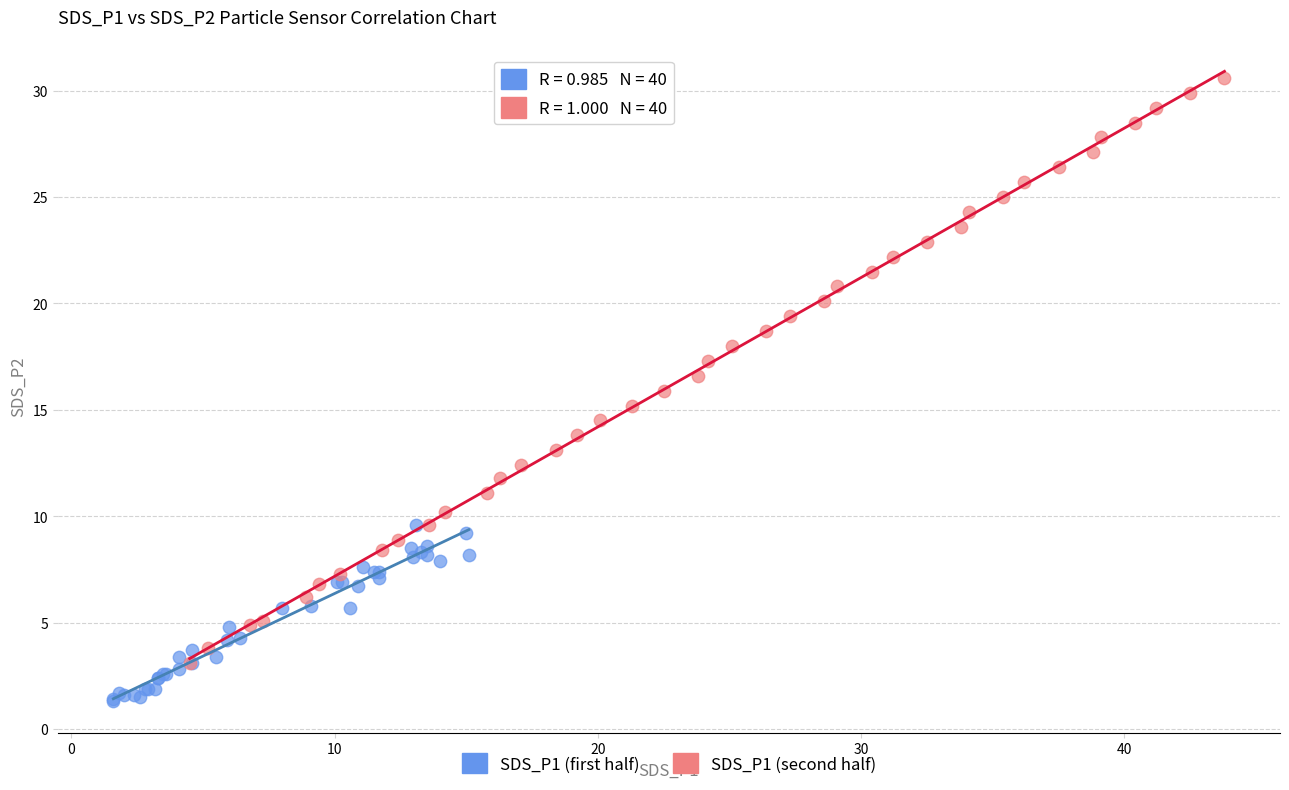

Which series has the widest spread of Y values?

SDS_P1 (second half)